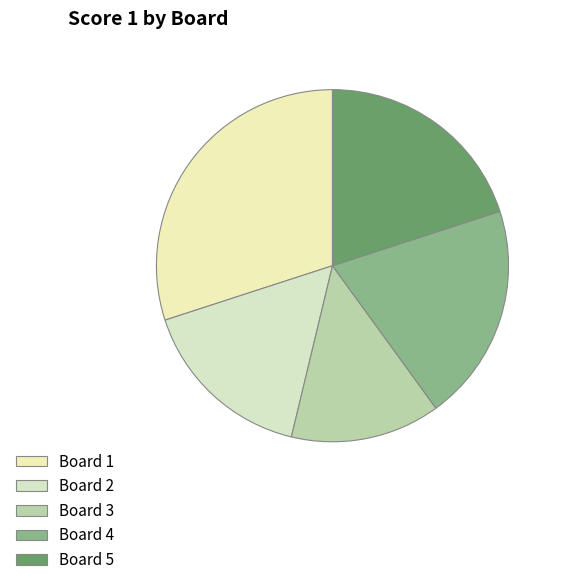

Which category has the smallest portion of the pie?

Board 3